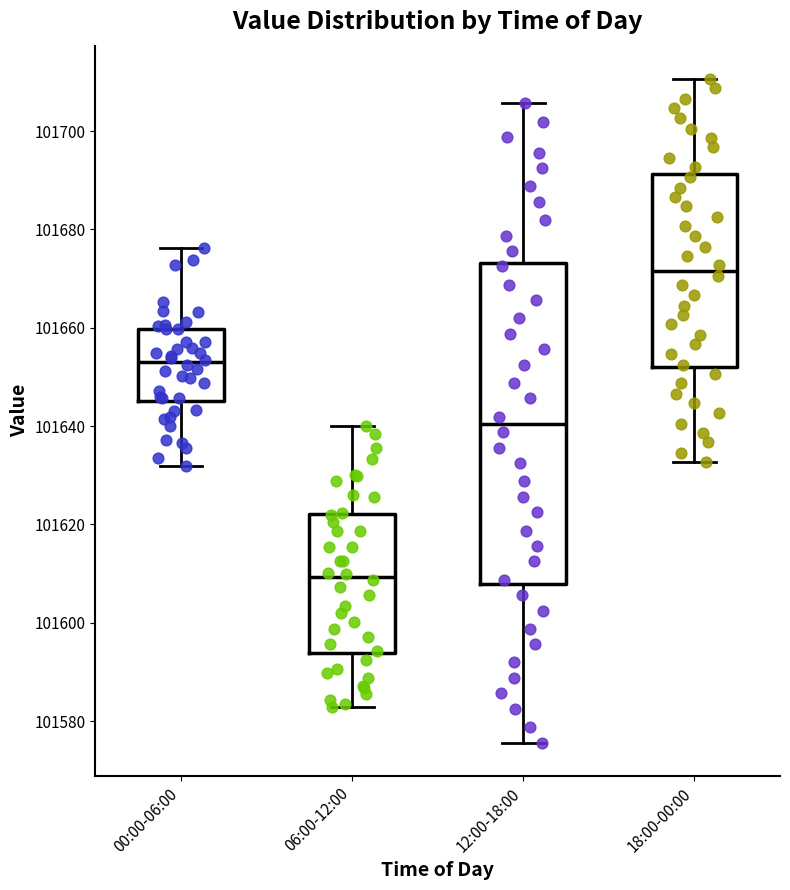

Where is the lower edge of the box for 00:00-06:00 on the y-axis? The values are not printed on the chart, so give them approximately, as read against the axis.

101646